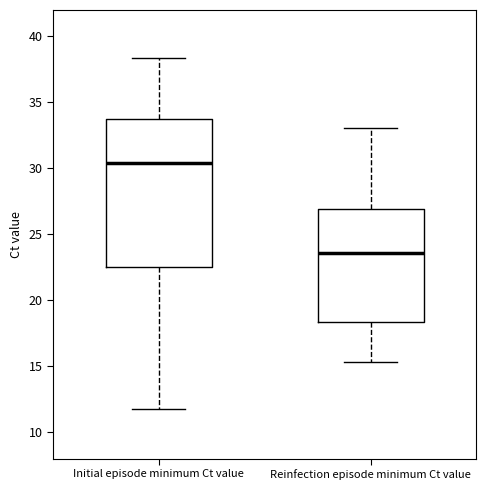

Comparing the boxes themselves (not the whiskers), which one is the tallest?

Initial episode minimum Ct value